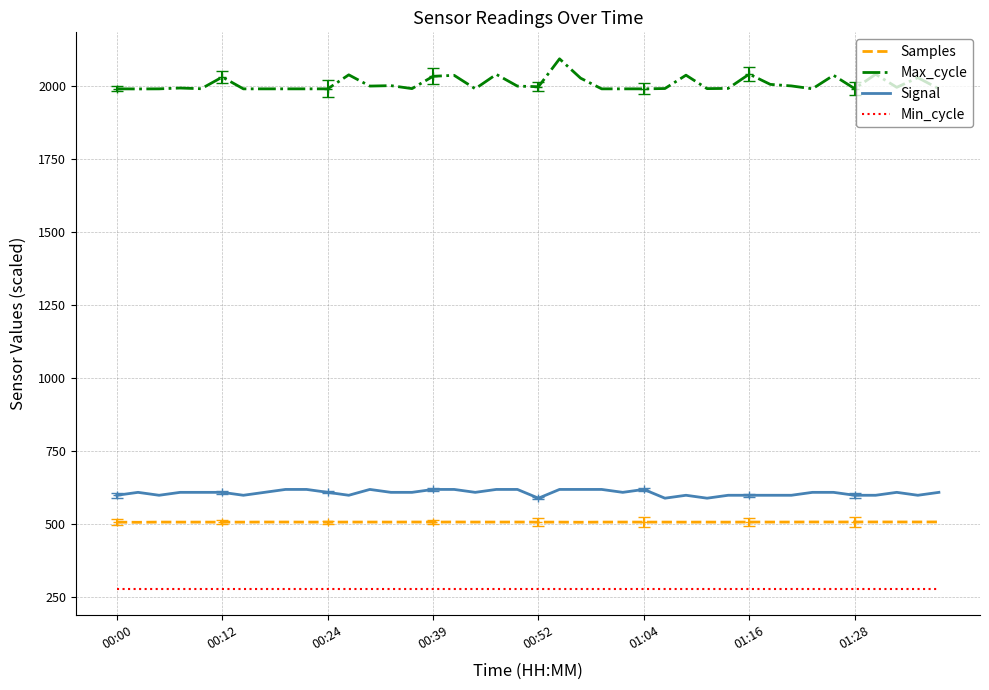

At which label does Signal first exceed 610?

8